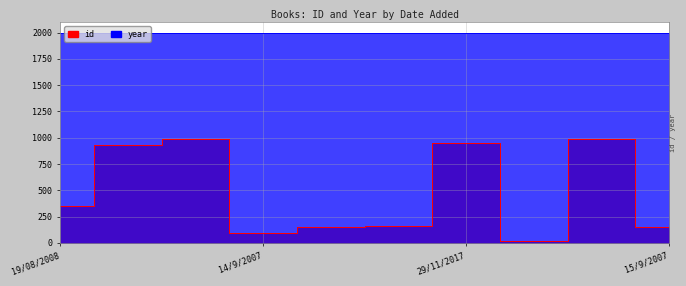

At which category does the chart reach its peak across all series?

17/02/2019